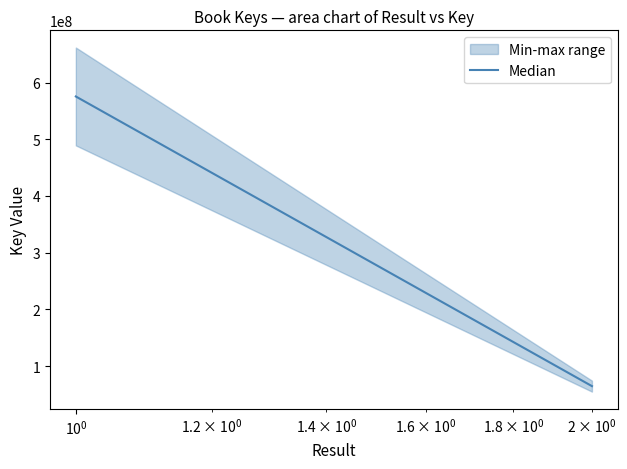

How many data points does each series have?

2